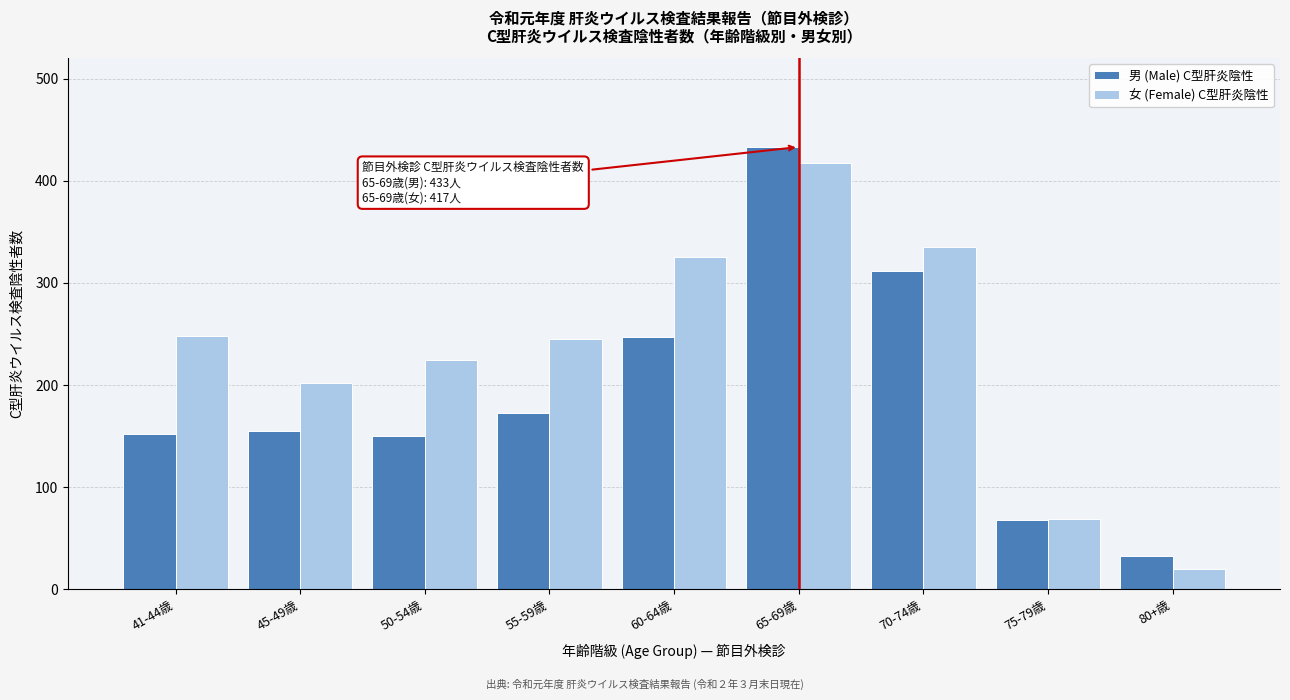

Is the value of 男 (Male) C型肝炎陰性 at 45-49歳 greater than the value of 女 (Female) C型肝炎陰性 at 60-64歳?

No